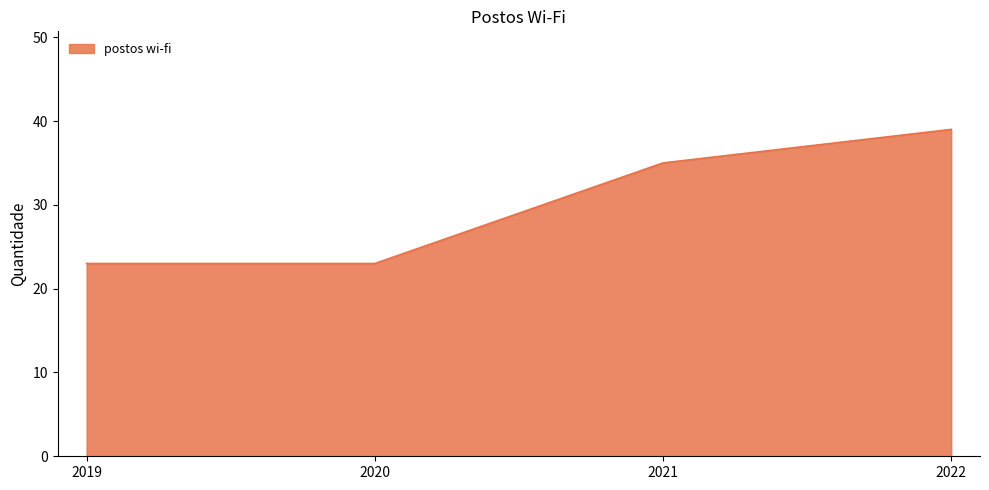

What is the change in value from 2020 to 2022?

+16